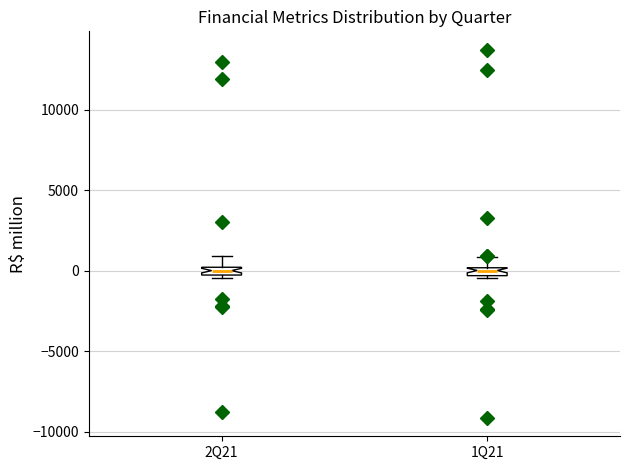

Where is the upper edge of the box for 1Q21 on the y-axis? The values are not printed on the chart, so give them approximately, as read against the axis.

0